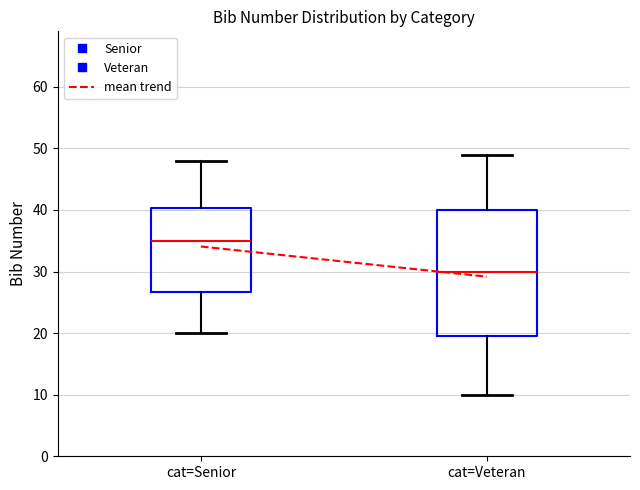

Reading left to right, transcribe this box plot: for each box, give where its median line is, the range the box spans, and where its two whiskers end, as read against the y-axis. The values are not printed on the chart, so give them approximately, as read against the axis.

cat=Senior: median 35, box 27 to 40, whiskers 20 to 48
cat=Veteran: median 30, box 20 to 40, whiskers 10 to 49